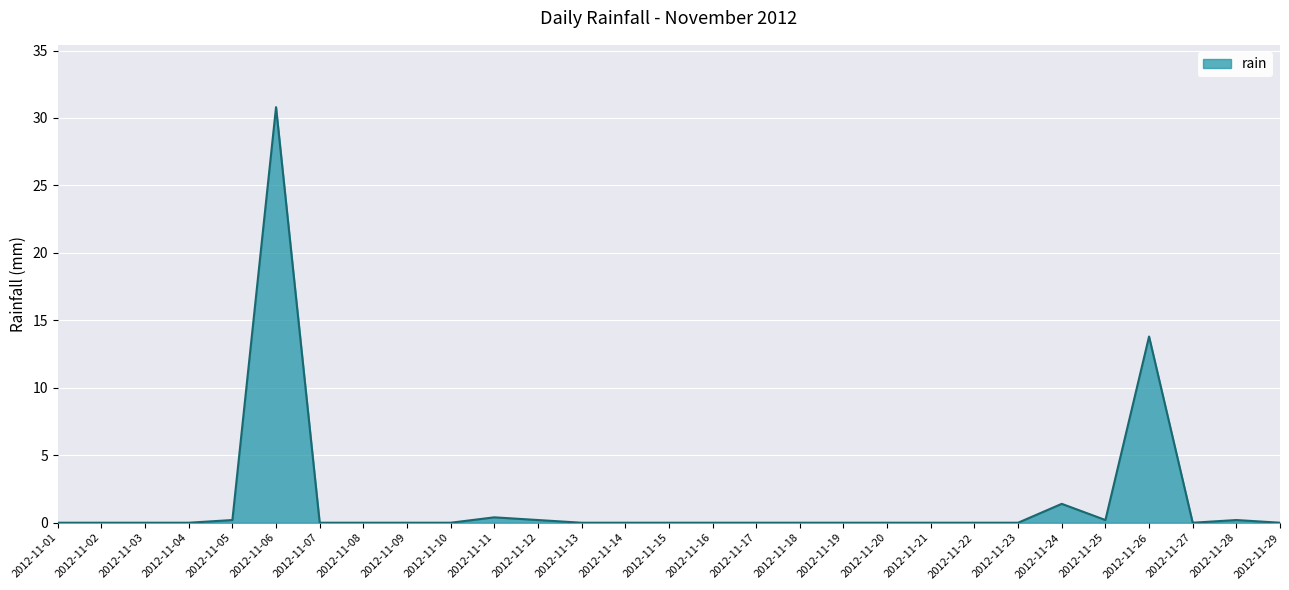

What is the average value?

1.6